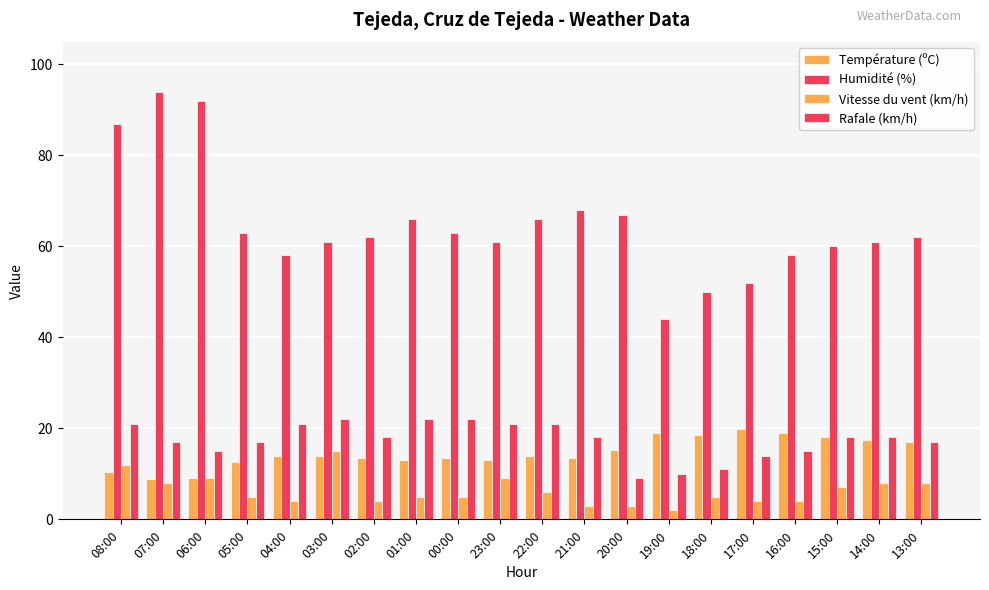

How many bars are there in each group?

4